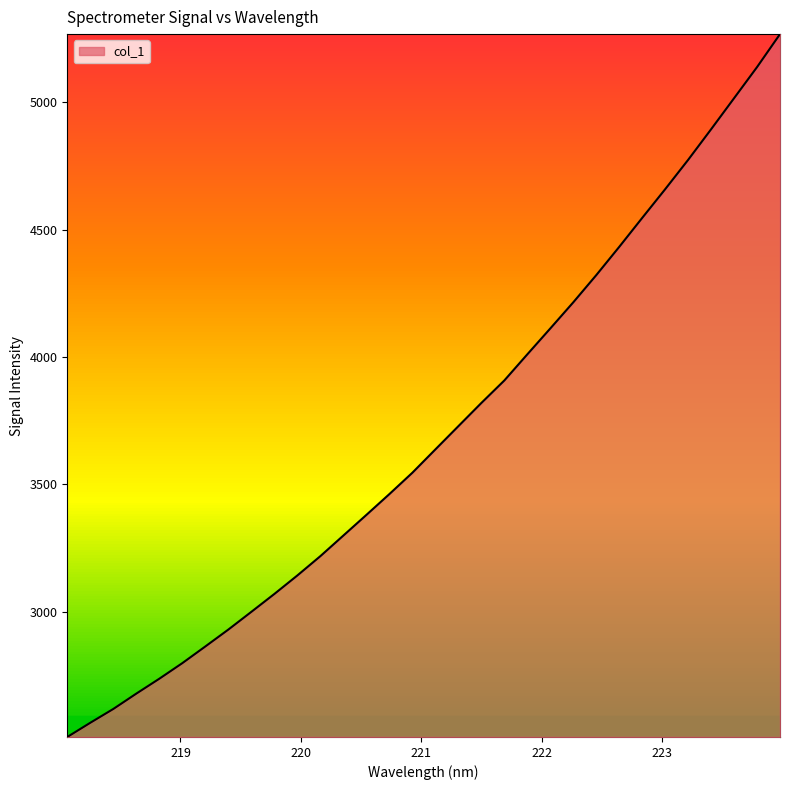

What is the difference between the maximum and minimum values?

2759.2